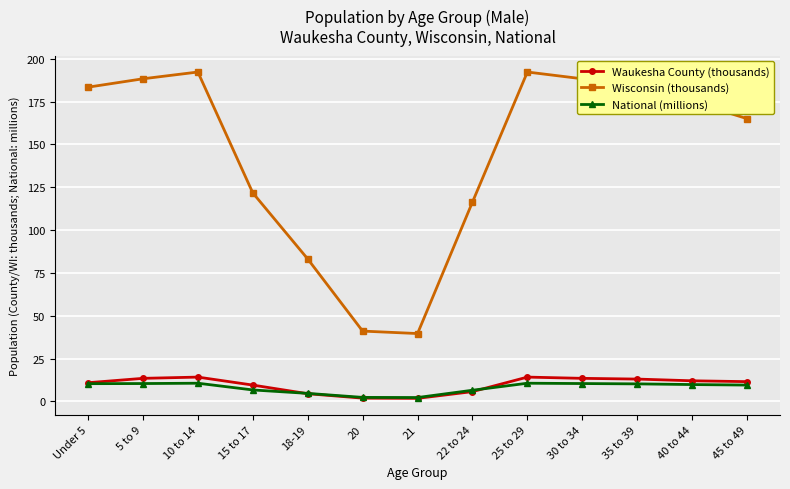

The value of Wisconsin (thousands) at 35 to 39 is 185.0. True or false?

True